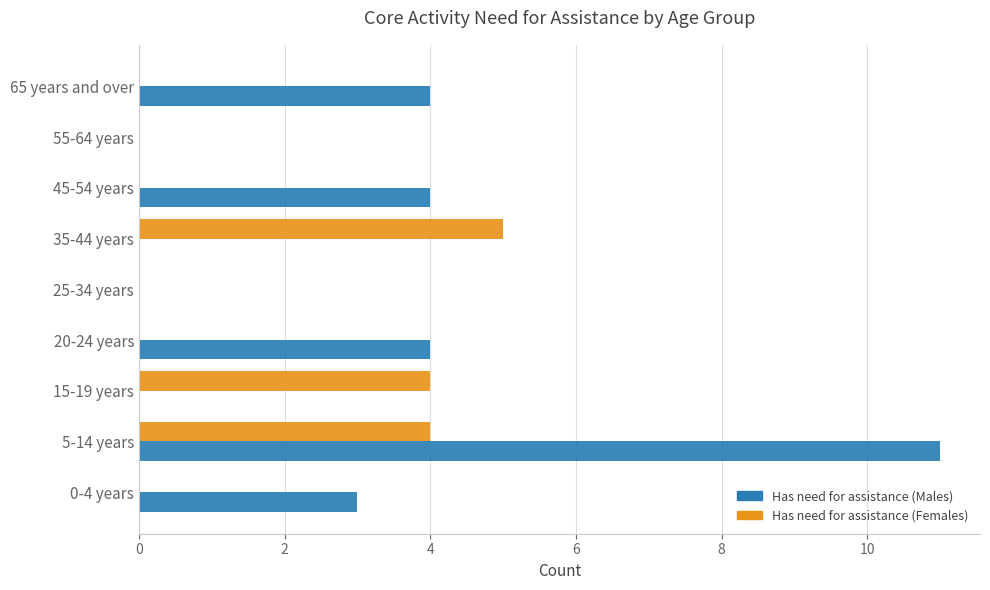

Is the value of Has need for assistance (Females) at 5-14 years greater than the value of Has need for assistance (Males) at 5-14 years?

No